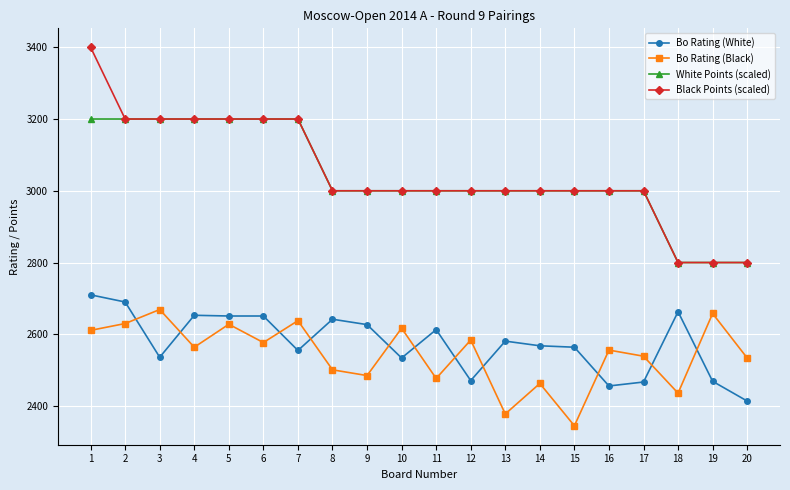

True or false: Bo Rating (Black) has a value of 3426 at 14.

False